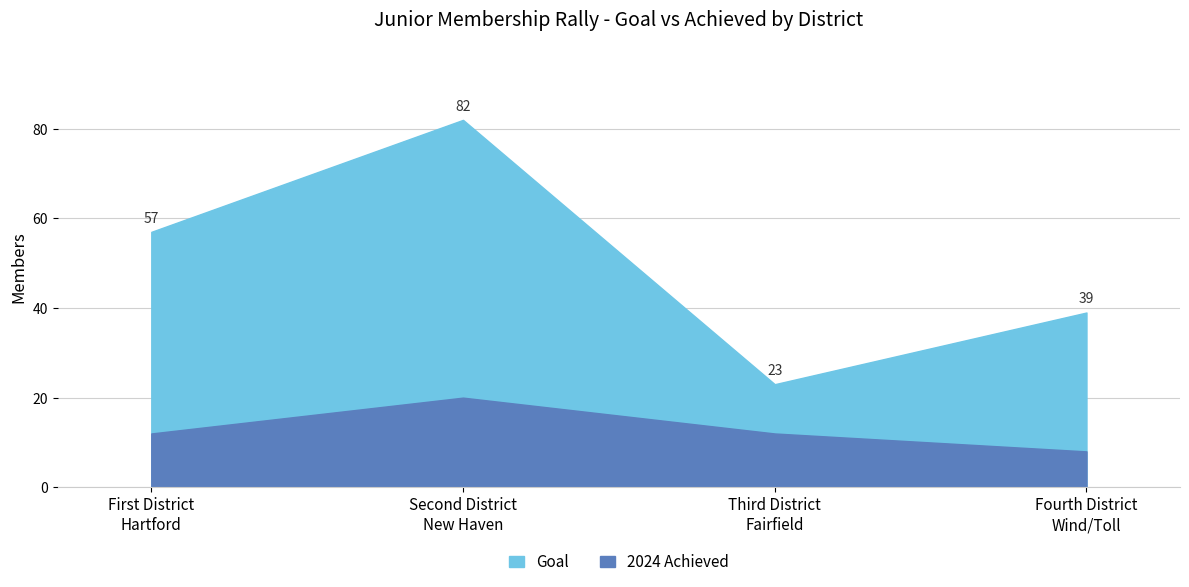

Rank the categories by 2024 Achieved value from lowest to highest.

Fourth District
Wind/Toll, First District
Hartford, Third District
Fairfield, Second District
New Haven